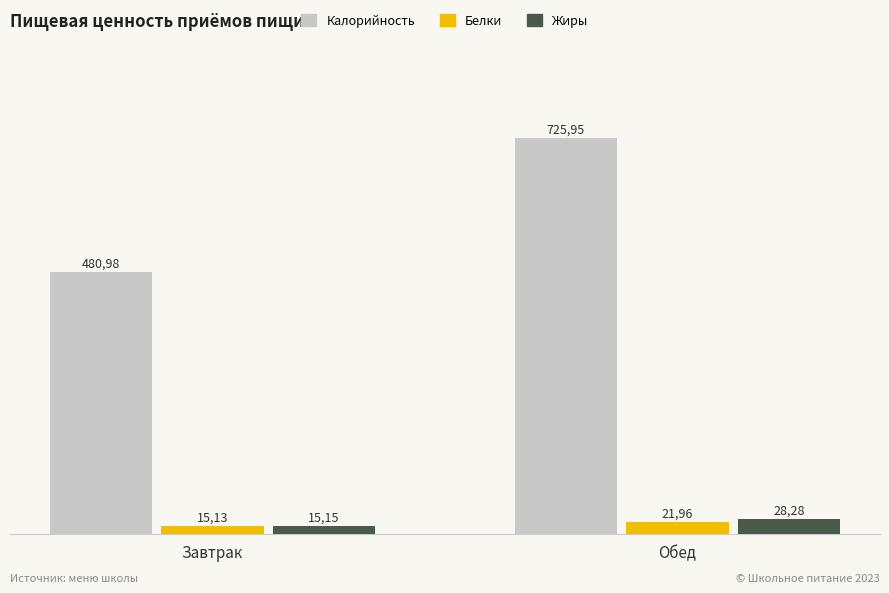

What is the minimum value shown in the chart?

15.1